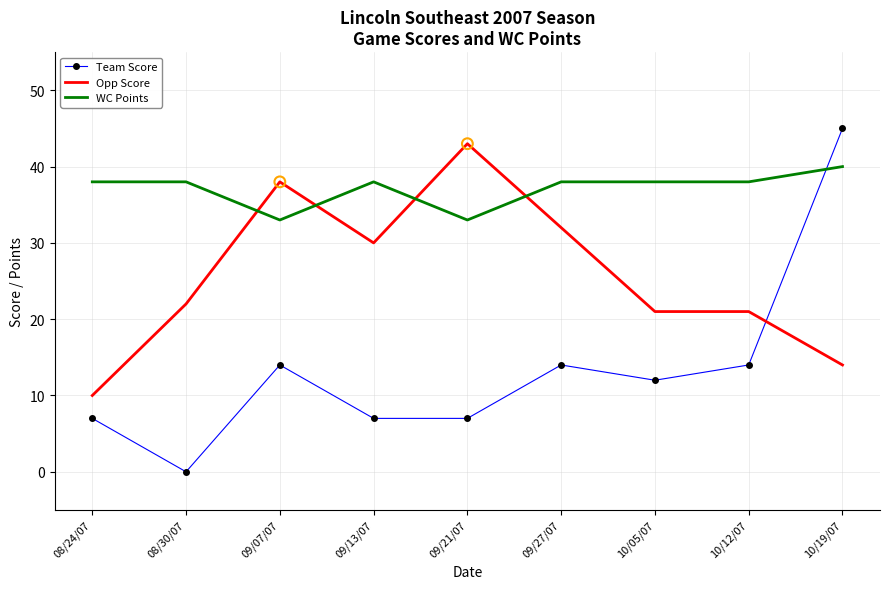

Which series has the largest total across all categories?

WC Points